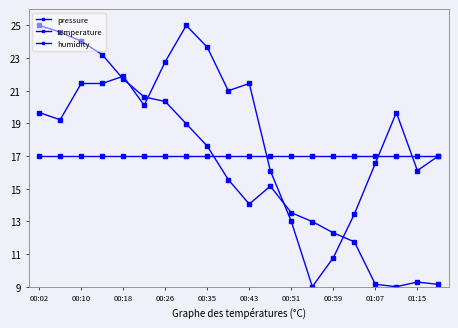

Does the chart display data point markers on the line(s)?

Yes